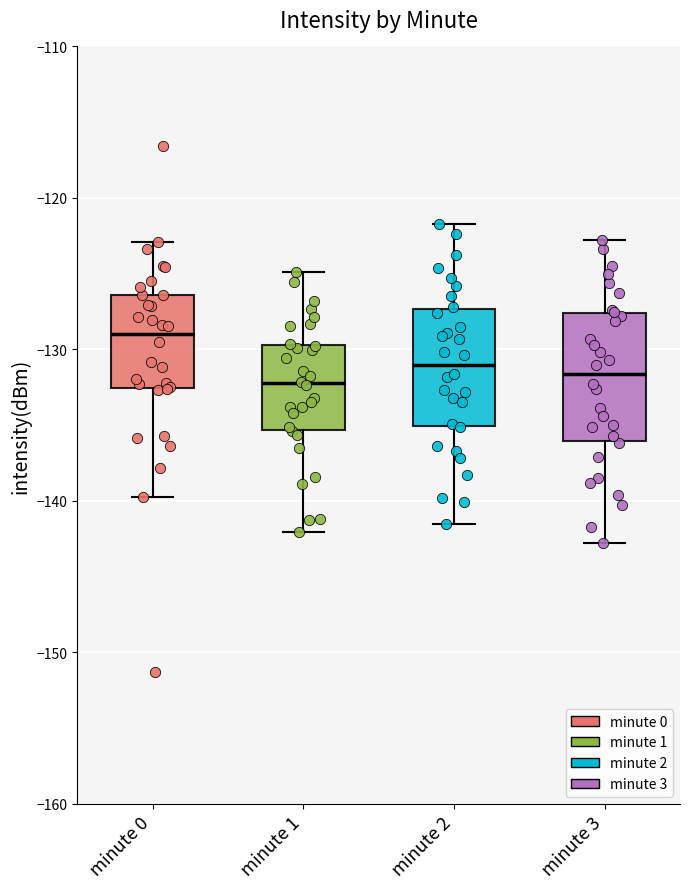

Reading left to right, read every box against the y-axis: the position of its median line, the range the box covers, and the ends of its whiskers. The values are not printed on the chart, so give them approximately, as read against the axis.

minute 0: median -129, box -133 to -126, whiskers -140 to -123
minute 1: median -132, box -135 to -130, whiskers -142 to -125
minute 2: median -131, box -135 to -127, whiskers -141 to -122
minute 3: median -132, box -136 to -128, whiskers -143 to -123